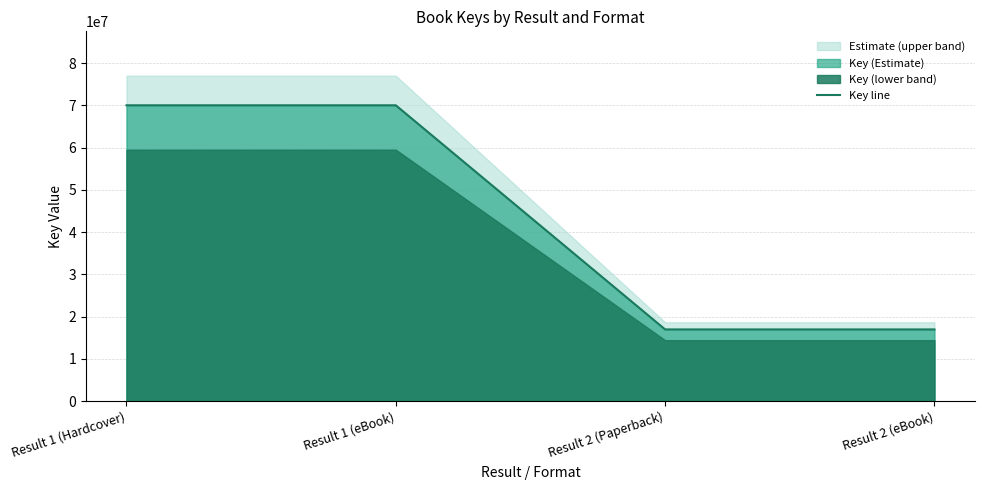

What is the minimum value shown in the chart?

16974023